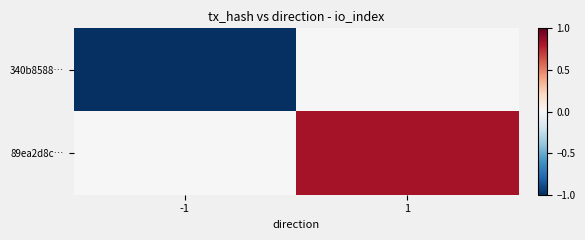

List the series in order of their overall mean, highest first.

89ea2d8c…, 340b8588…